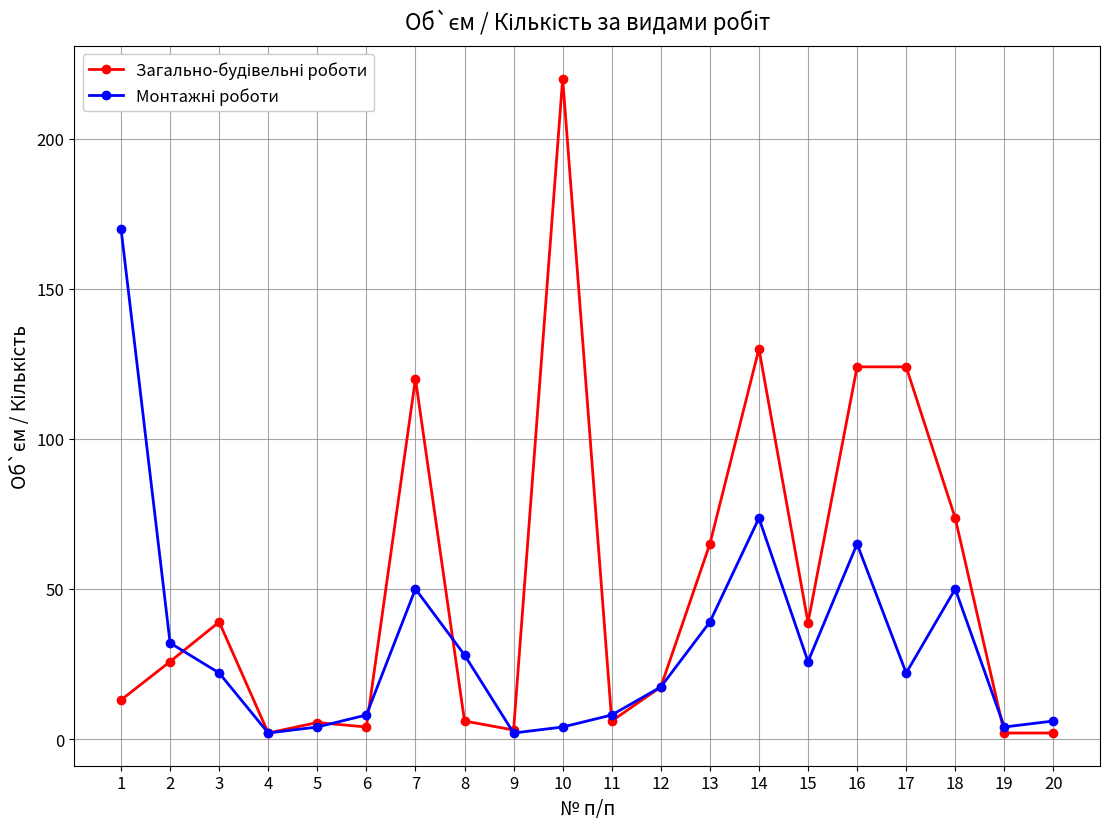

What is the spread (max minus min) of values at 18?

23.6